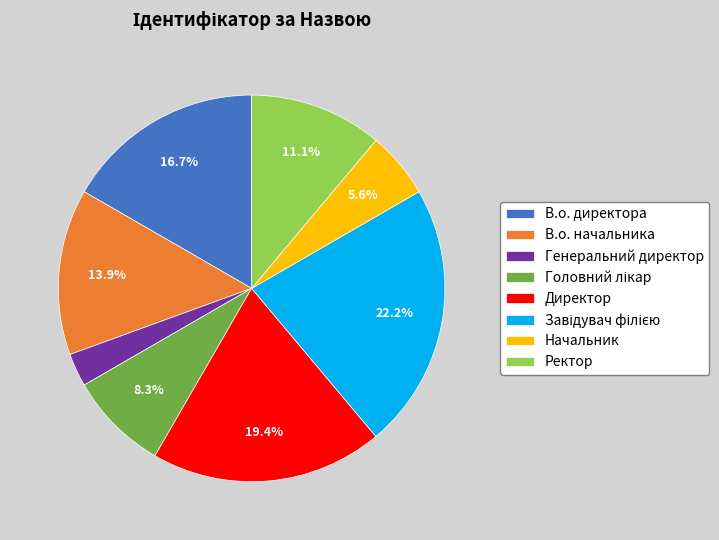

To the nearest percent, what percentage of the pie is Директор?

19%